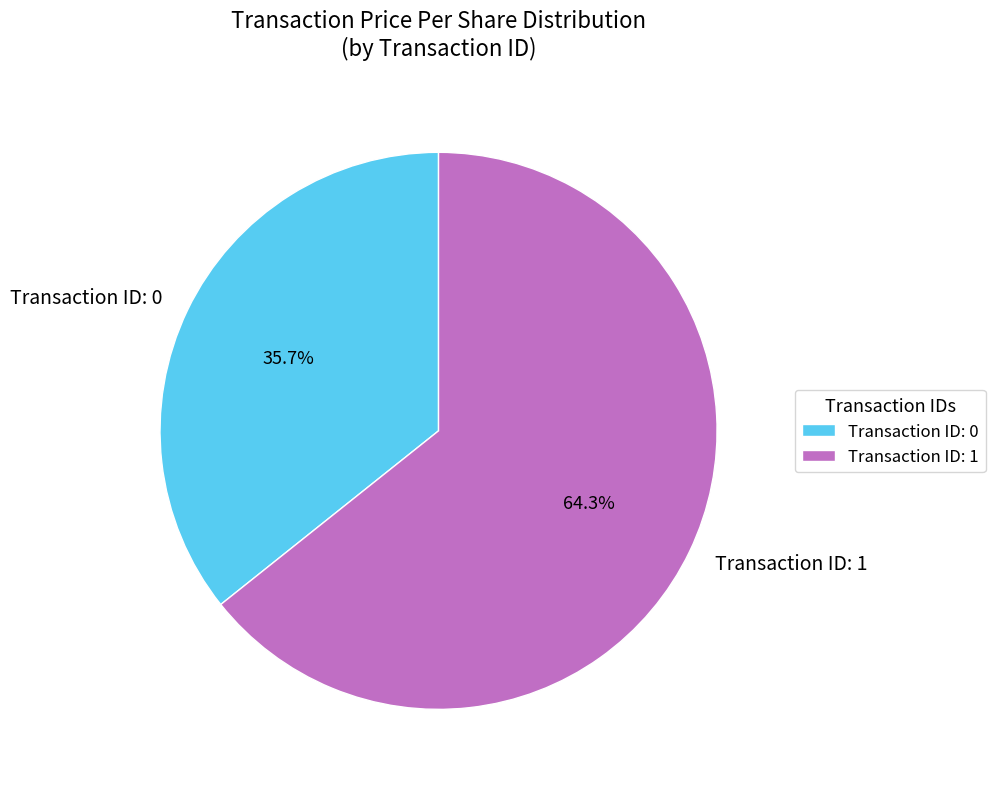

Which has a higher value, Transaction ID: 1 or Transaction ID: 0?

Transaction ID: 1